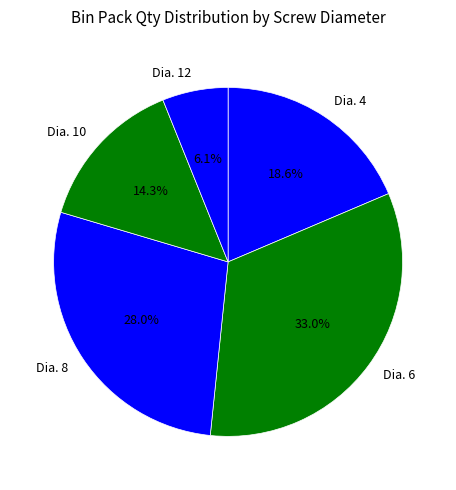

Is there any slice that represents more than half of the pie?

No